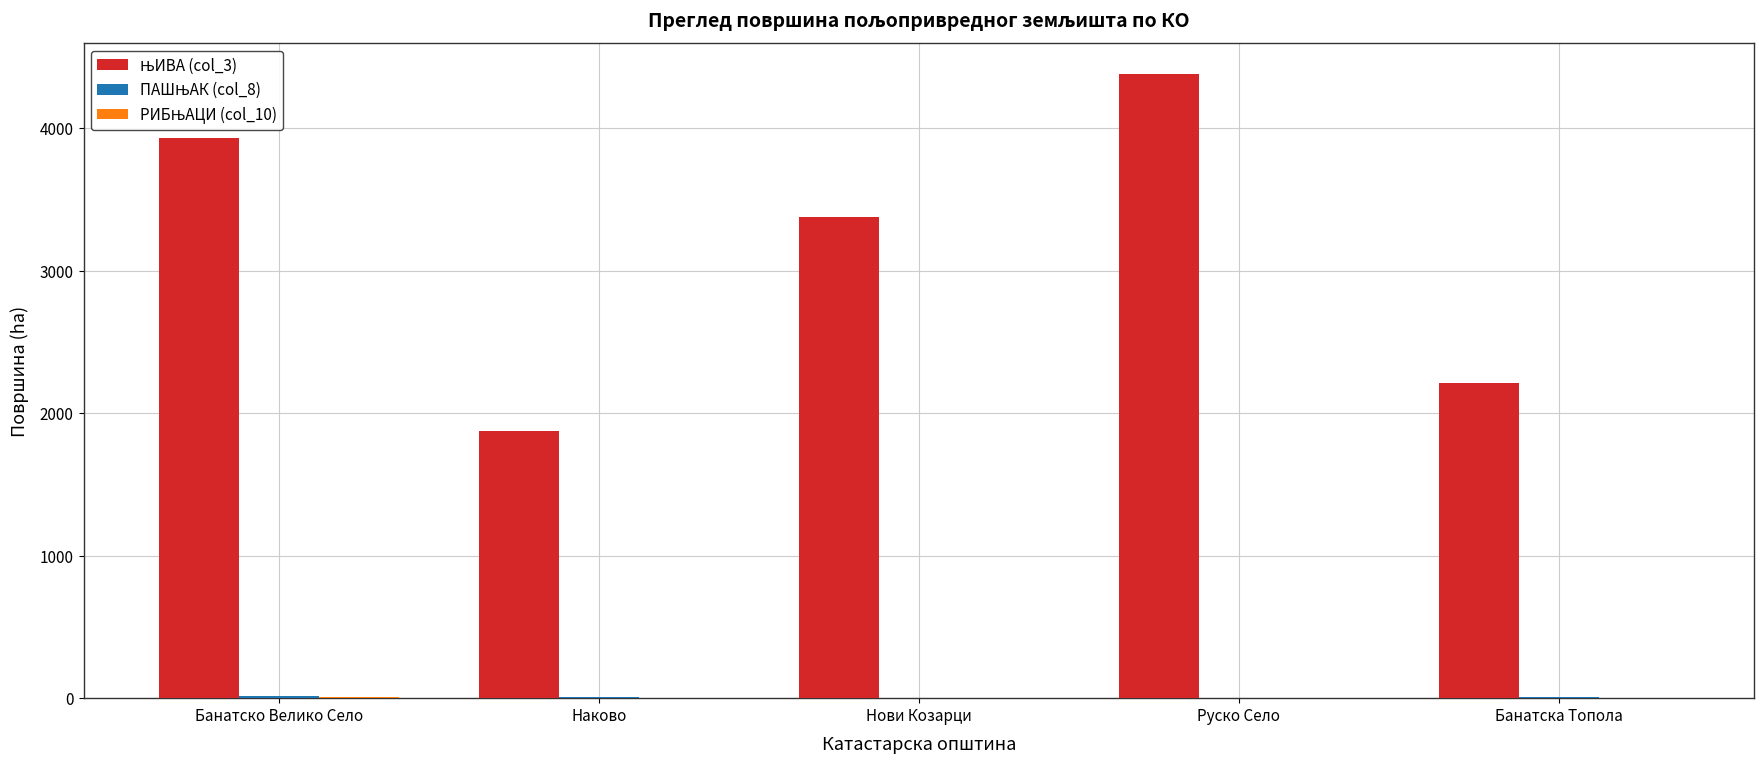

At which category is the sum across all series the highest?

Руско Село